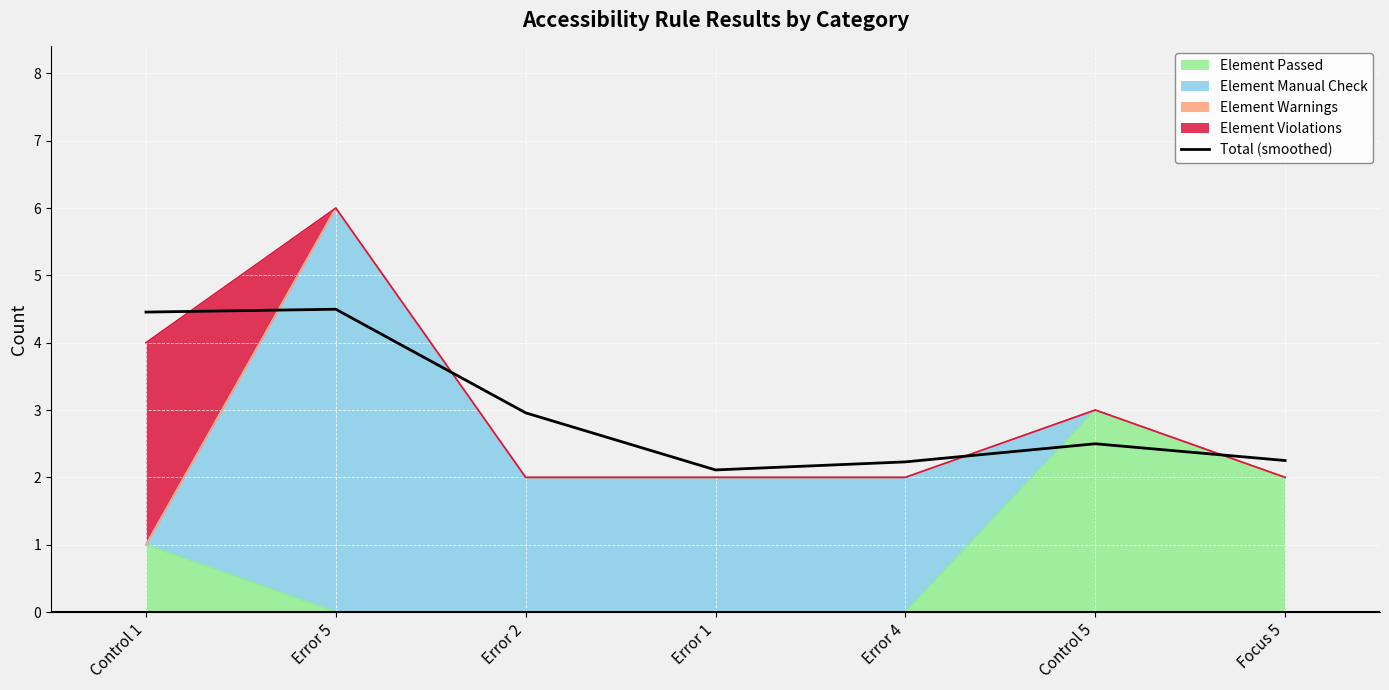

What is the label of the 7th point from the right?

Control 1